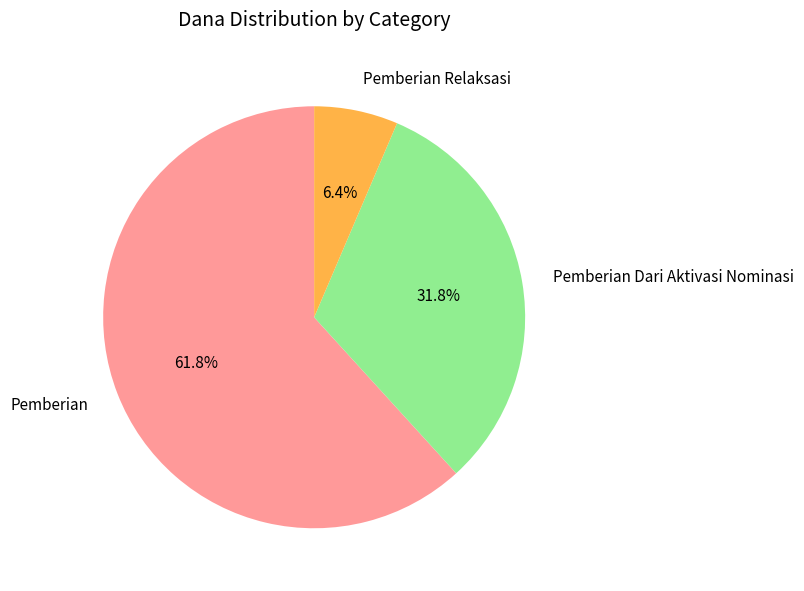

Count the number of slices in the pie.

3